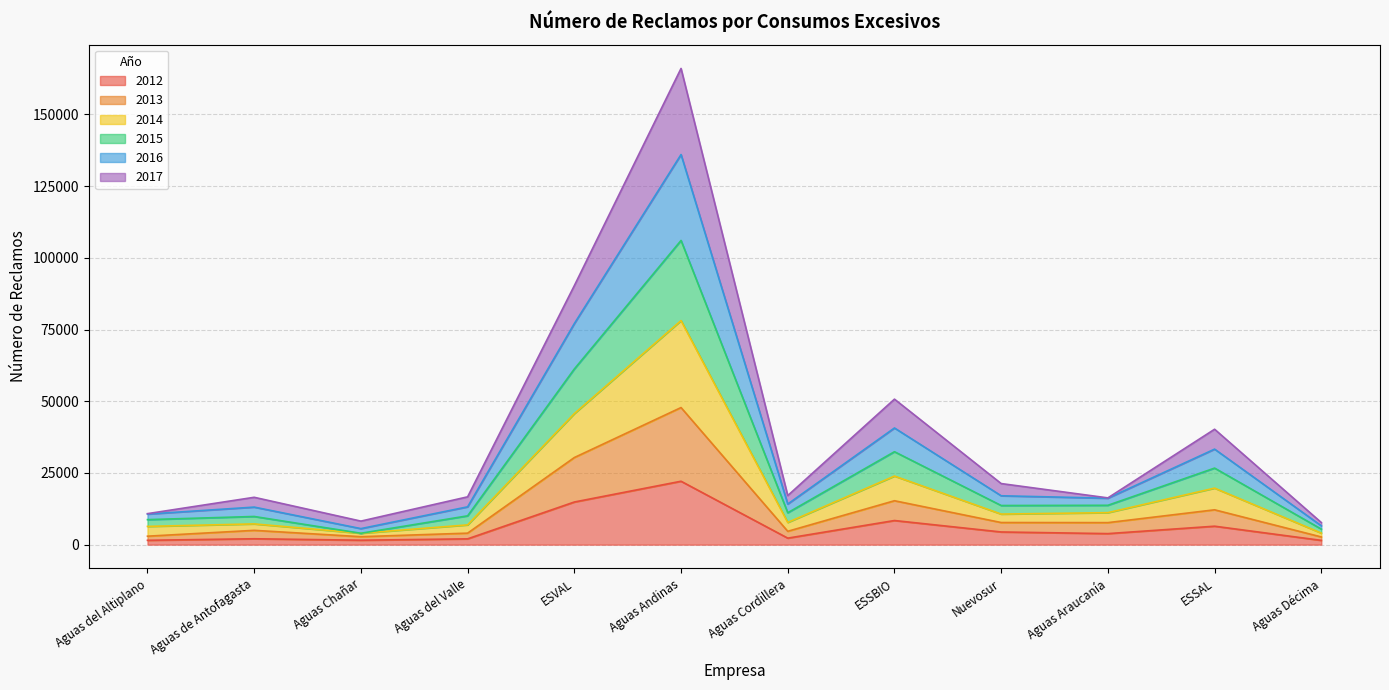

At which category is the sum across all series the highest?

Aguas Andinas